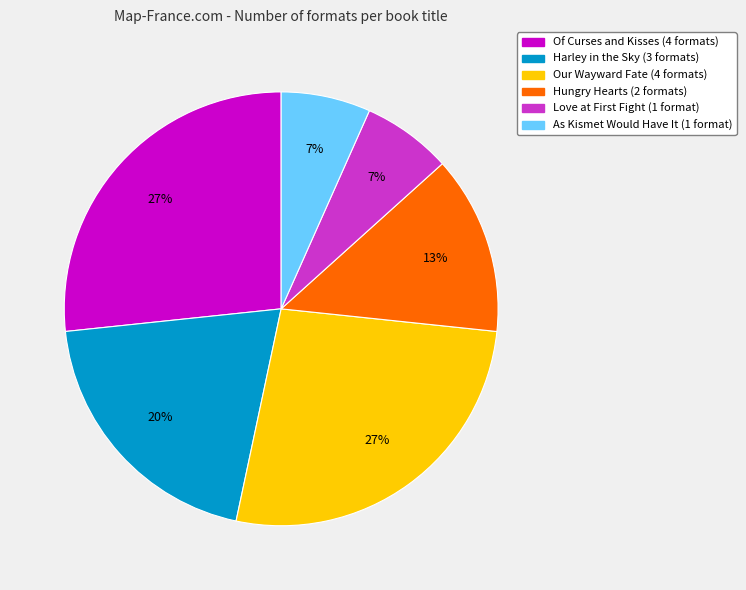

How many segments does this pie chart have?

6